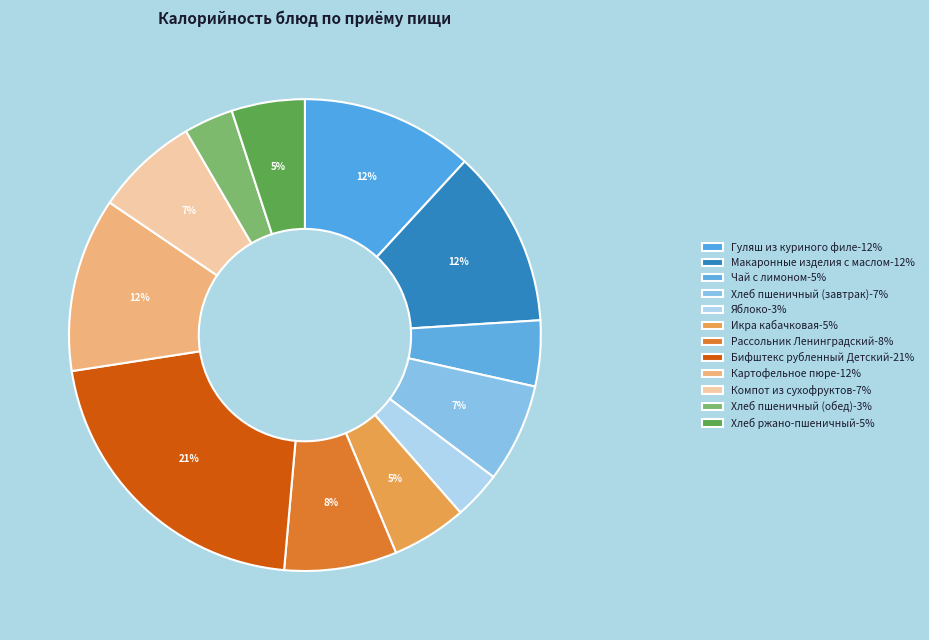

How many slices are in this pie chart?

12